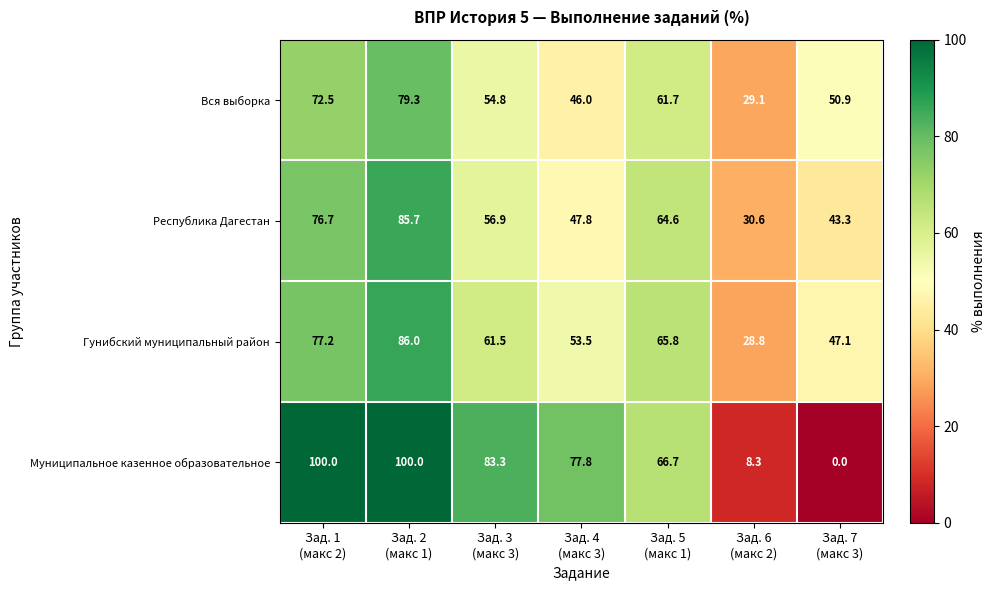

Which series has the largest range (max minus min)?

Муниципальное казенное образовательное